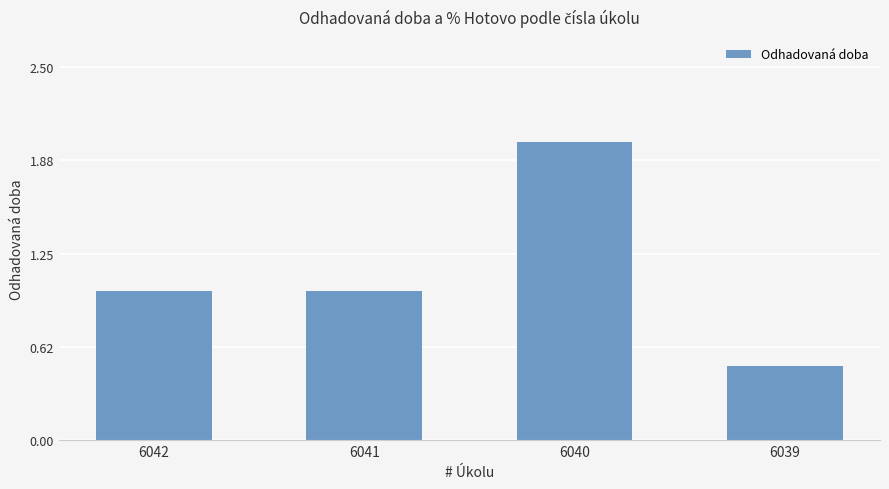

What is the minimum value shown in the chart?

0.5